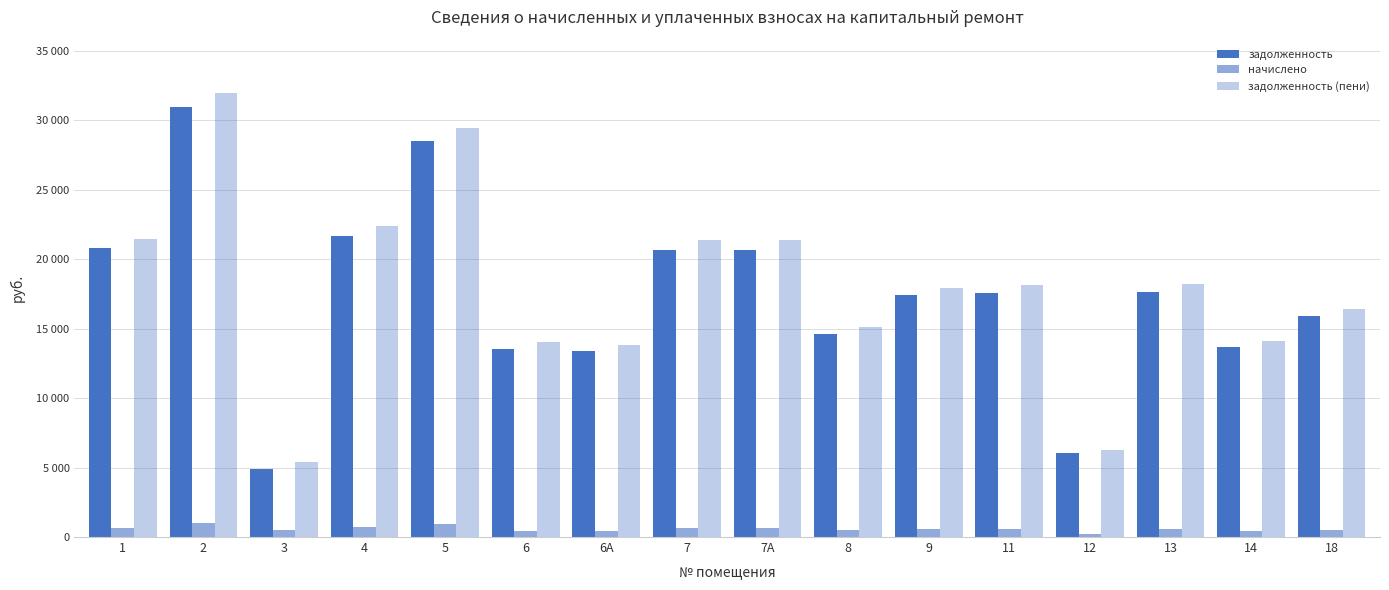

What is the difference between the maximum and minimum values in the задолженность (пени) series?

26561.1